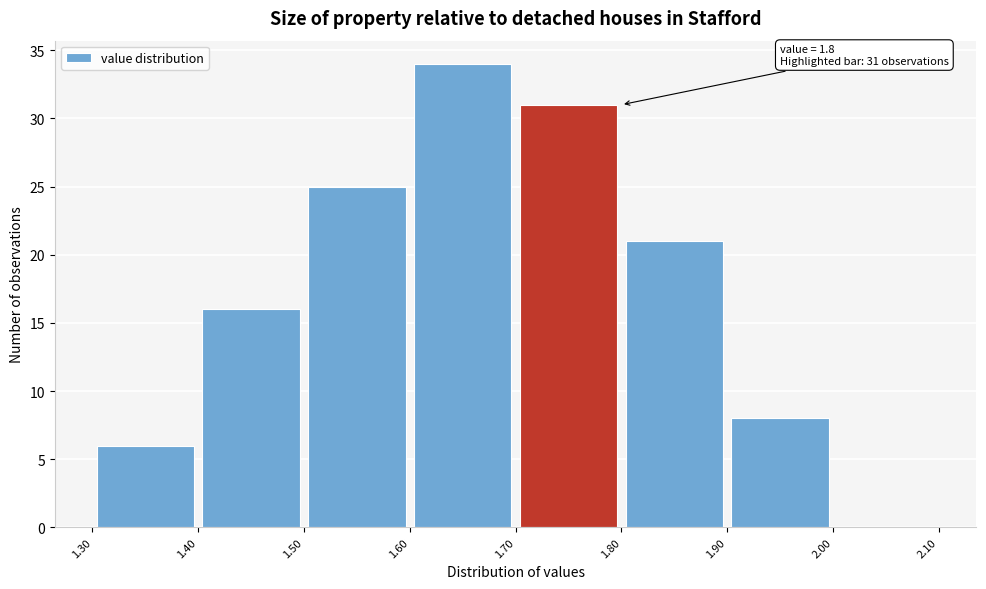

Which range on the x-axis has the tallest bar?

1.60 to 1.70